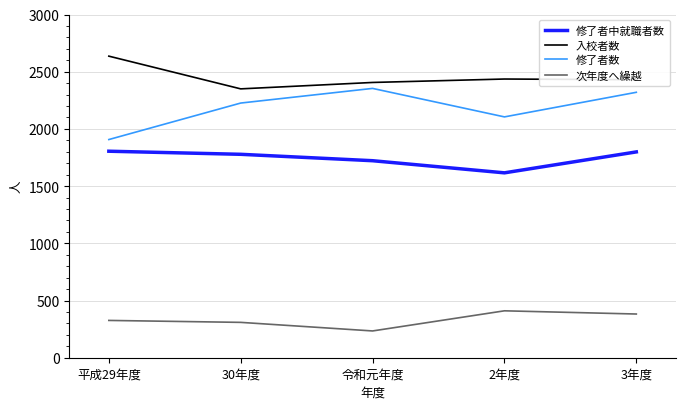

Which series has the largest total across all categories?

入校者数